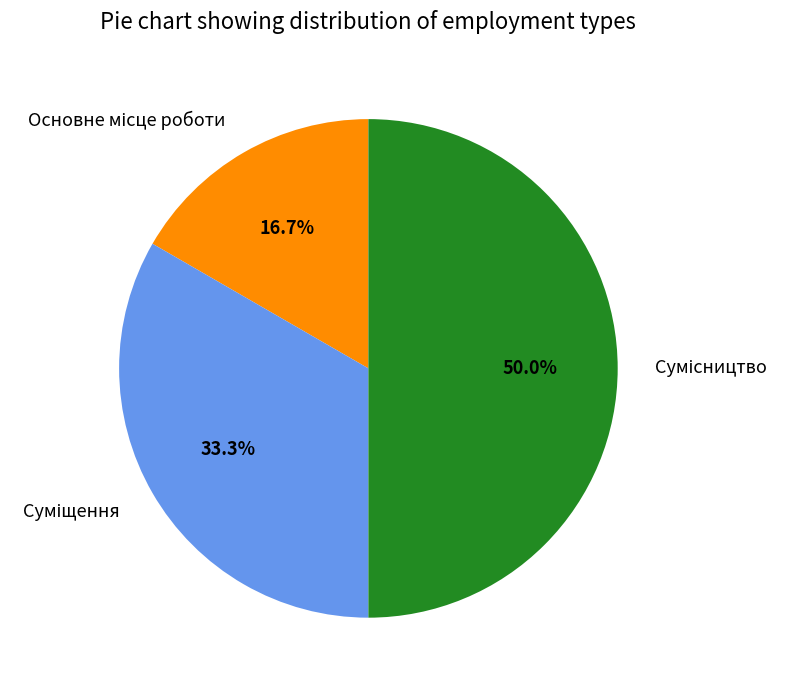

How many slices are in this pie chart?

3